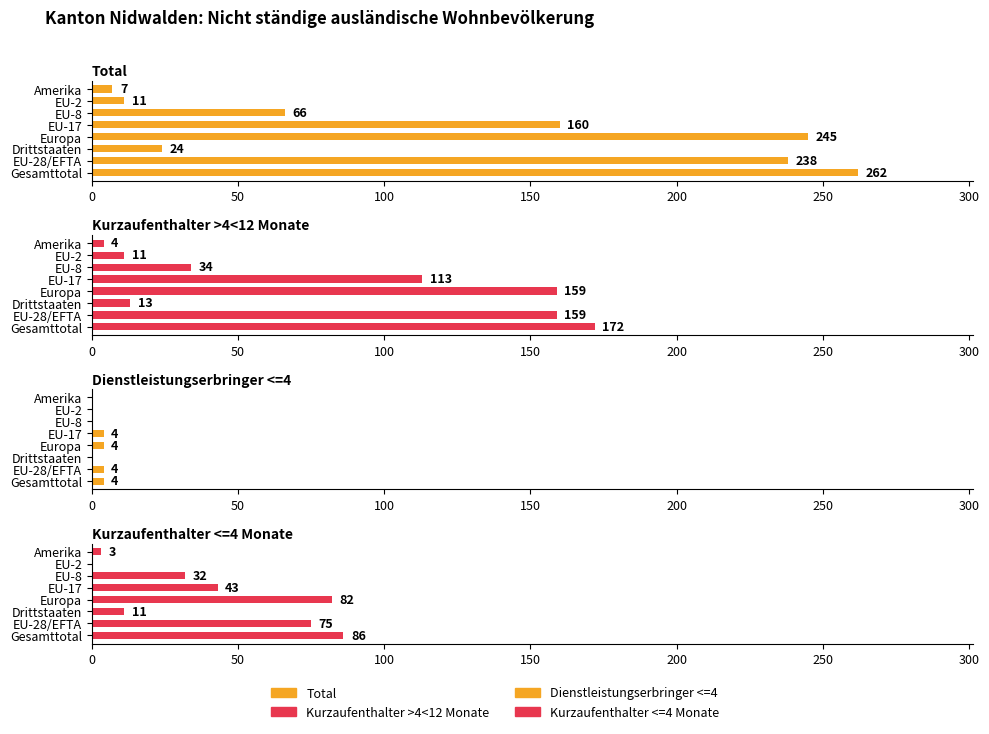

How many bars are there in each group?

4